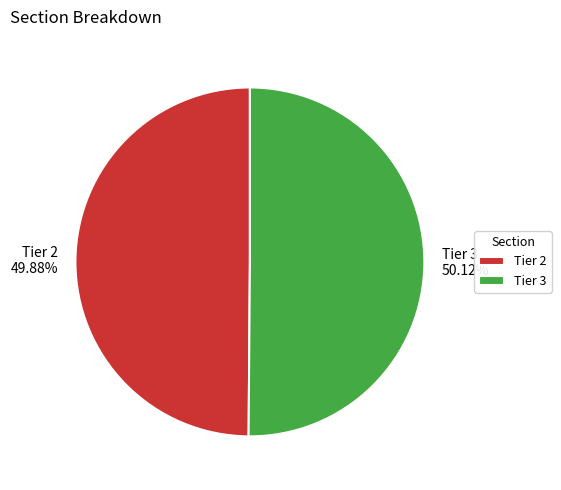

Is the sum of Tier 3 and Tier 2 greater than half?

Yes